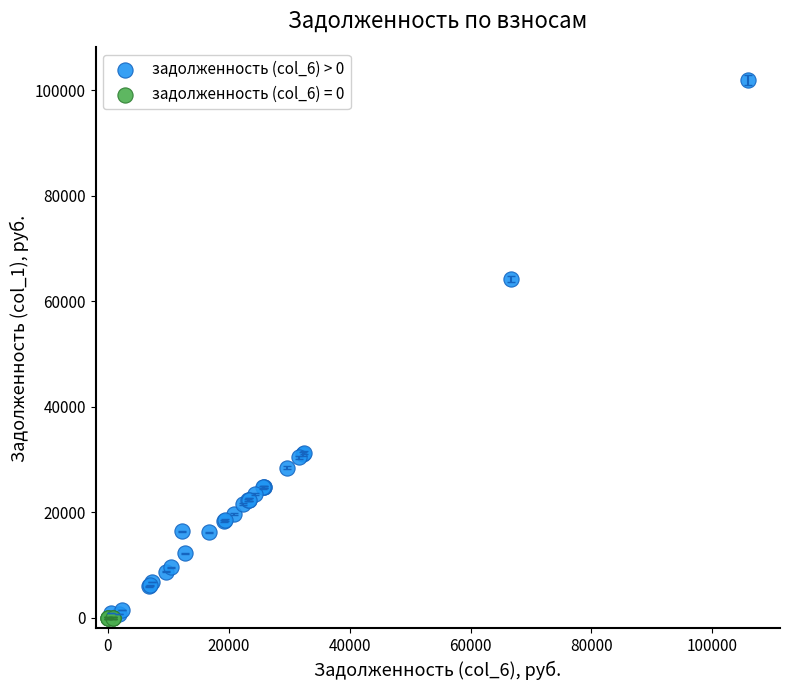

Which series reaches the maximum Y coordinate?

задолженность (col_6) > 0